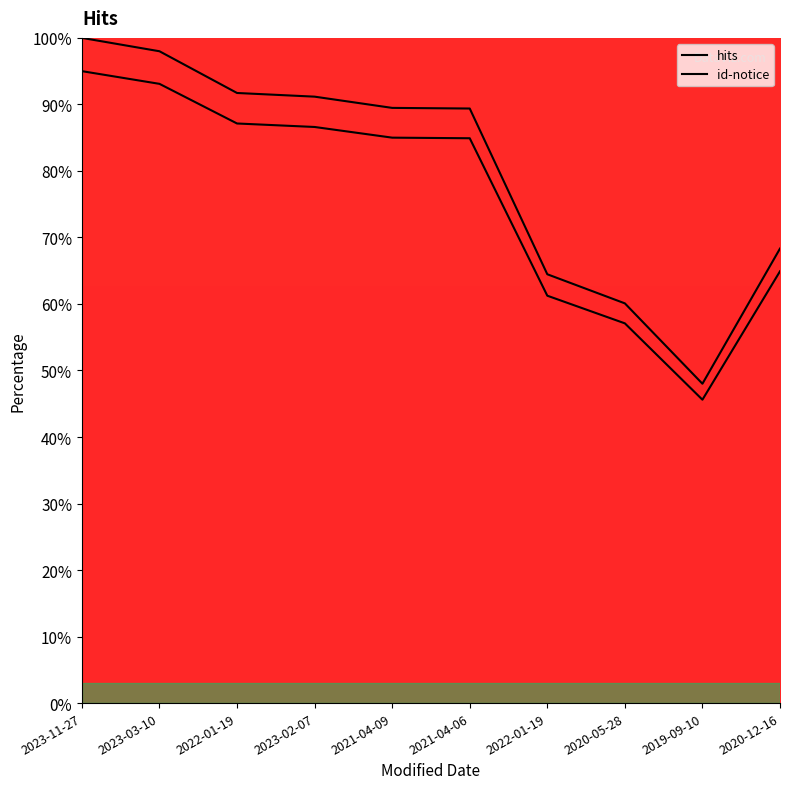

Reading left to right, extract all data points from this chart.

hits: 100.0	98.0	91.7	91.2	89.5	89.4	64.5	60.1	48.0	68.3
id-notice: 95.0	93.1	87.1	86.6	85.0	84.9	61.2	57.1	45.6	64.9